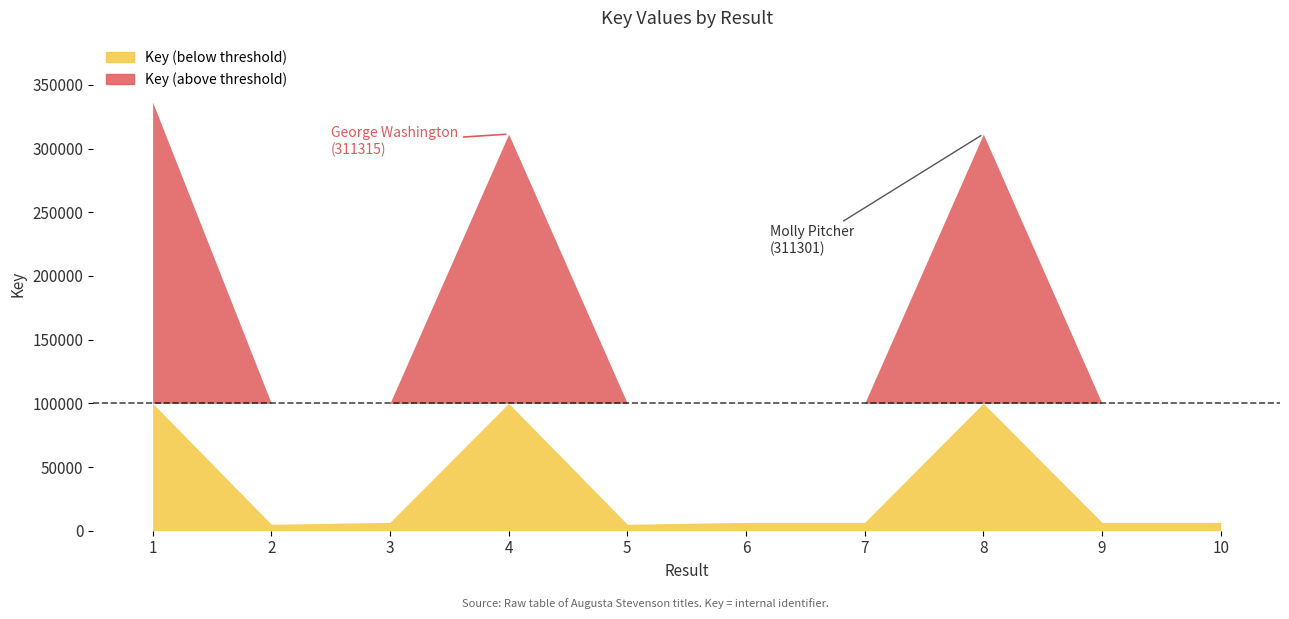

What is the maximum value shown in the chart?

336372